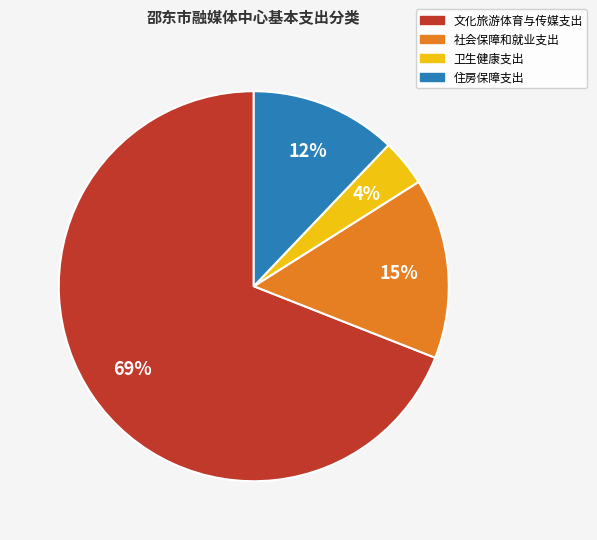

To the nearest percent, what is the difference between the 文化旅游体育与传媒支出 and 住房保障支出 slice percentages?

57%